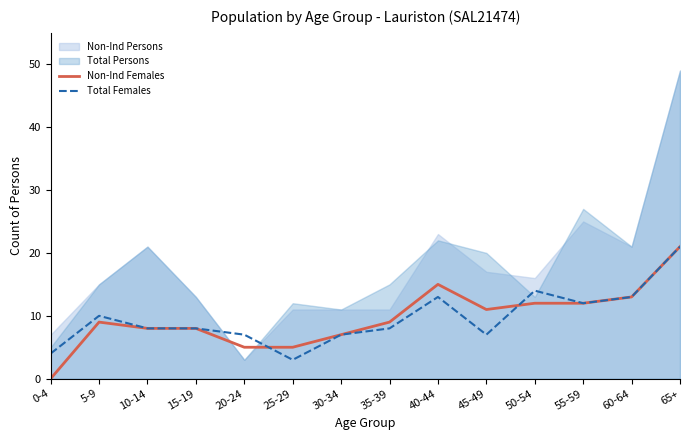

What is the average value of the Total Females series?

10